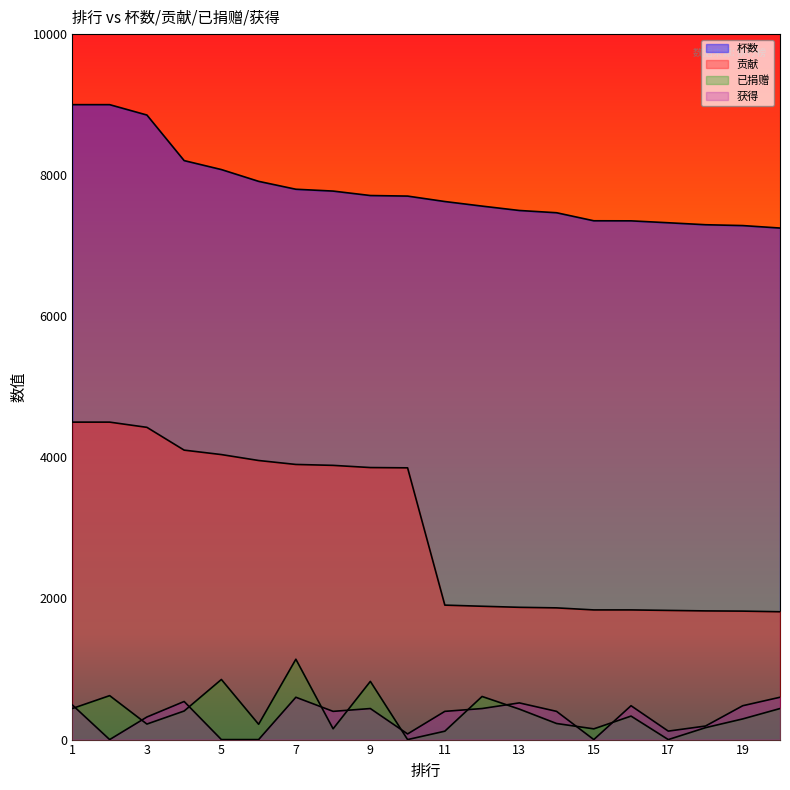

How many distinct data groups are displayed?

4